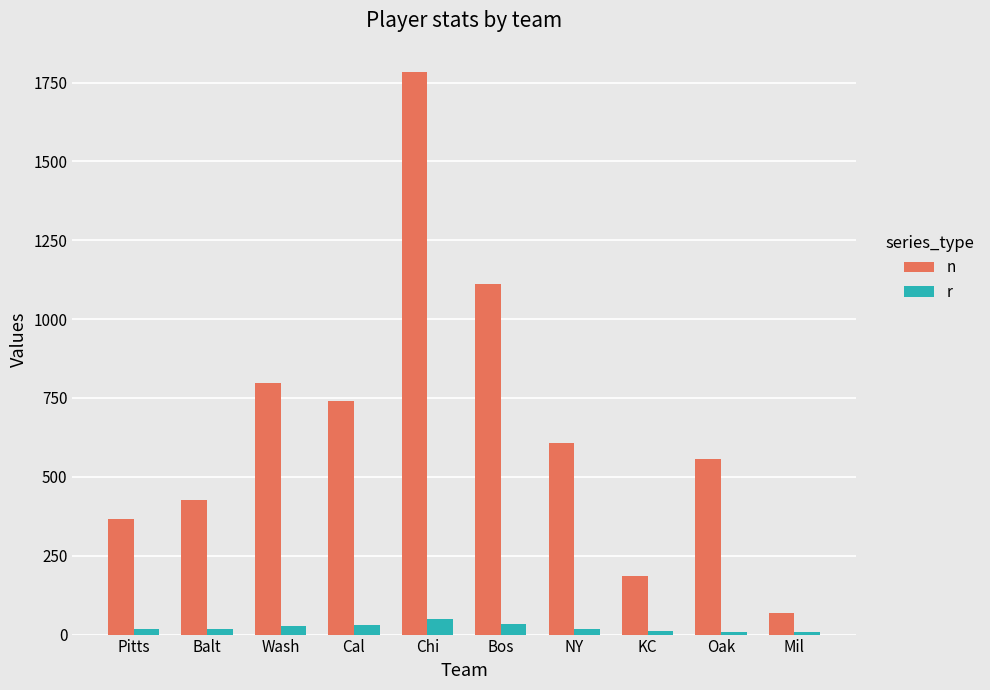

At Pitts, list the series in order from largest to smallest.

n, r